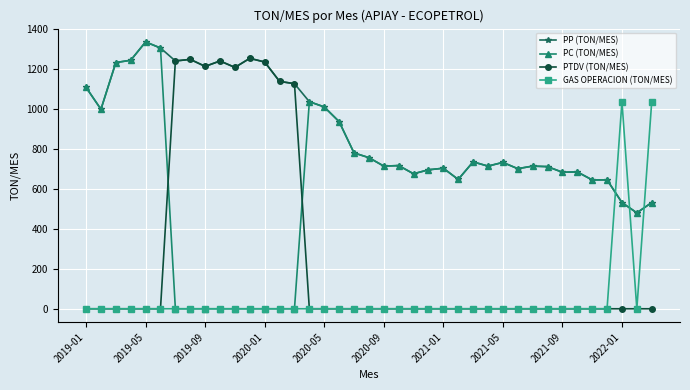

What is the maximum value for PC (TON/MES)?

1335.2